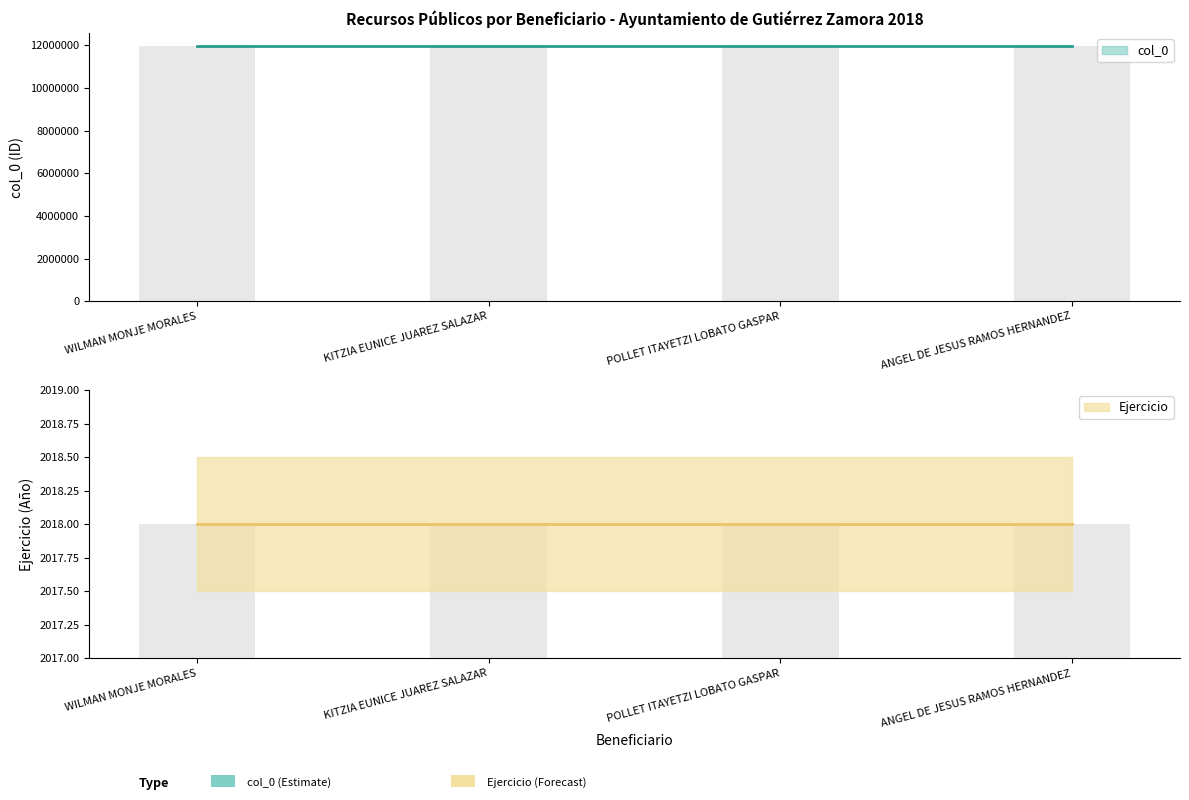

At KITZIA EUNICE JUAREZ SALAZAR, list the series in order from largest to smallest.

col_0, Ejercicio